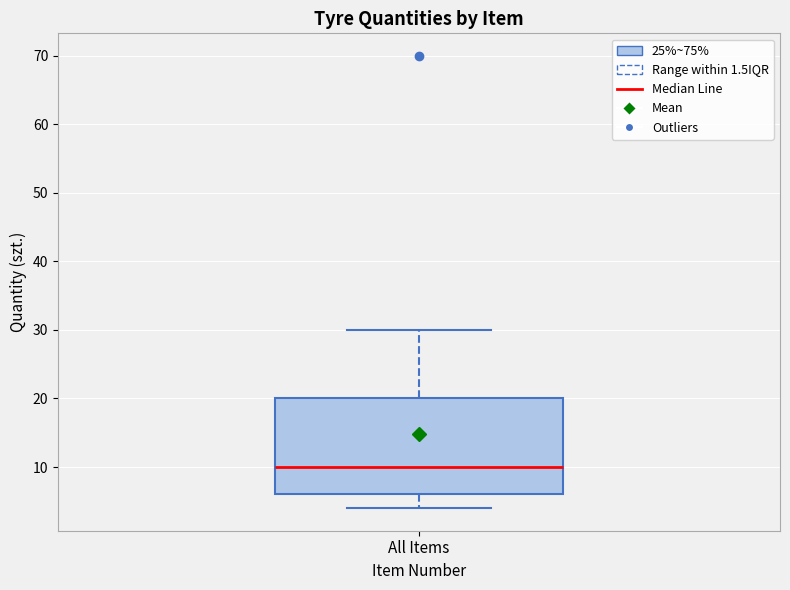

Read this box plot against the y-axis: the position of the median line, the range covered by the box, and the ends of both whiskers. The values are not printed on the chart, so give them approximately, as read against the axis.

median 10, box 6 to 20, whiskers 4 to 30